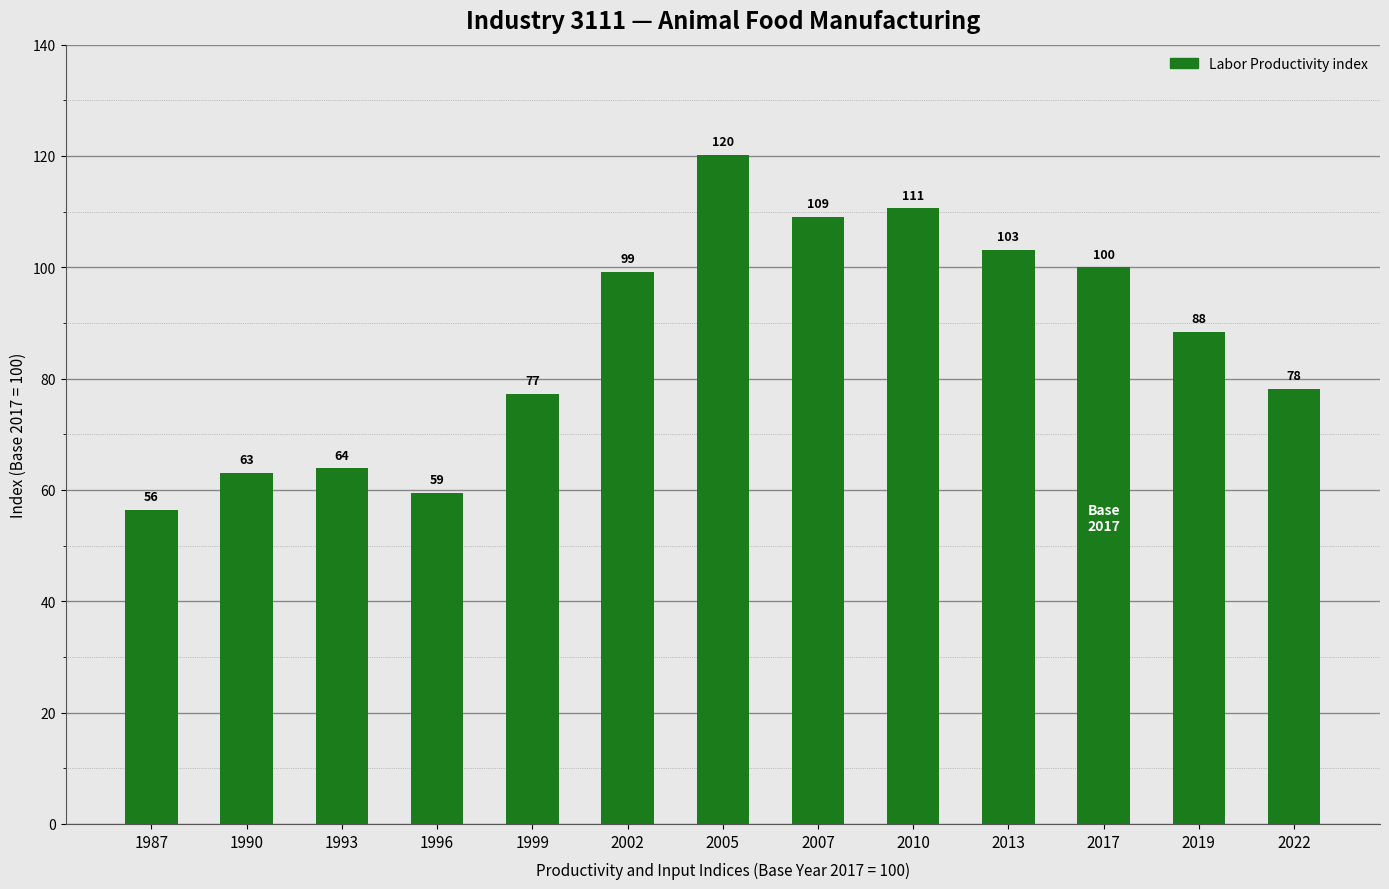

What is the value of the 2nd bar from the left?

63.1